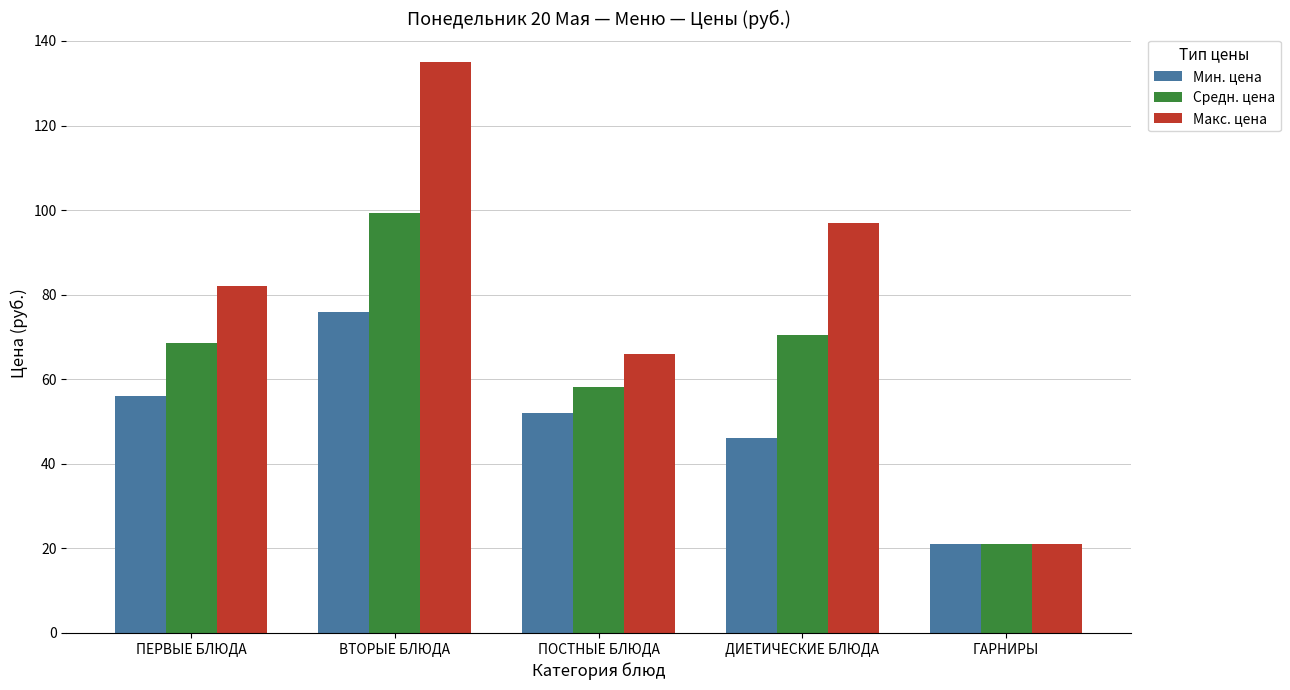

What is the sum of the Мин. цена values at ПОСТНЫЕ БЛЮДА and ГАРНИРЫ?

73.0